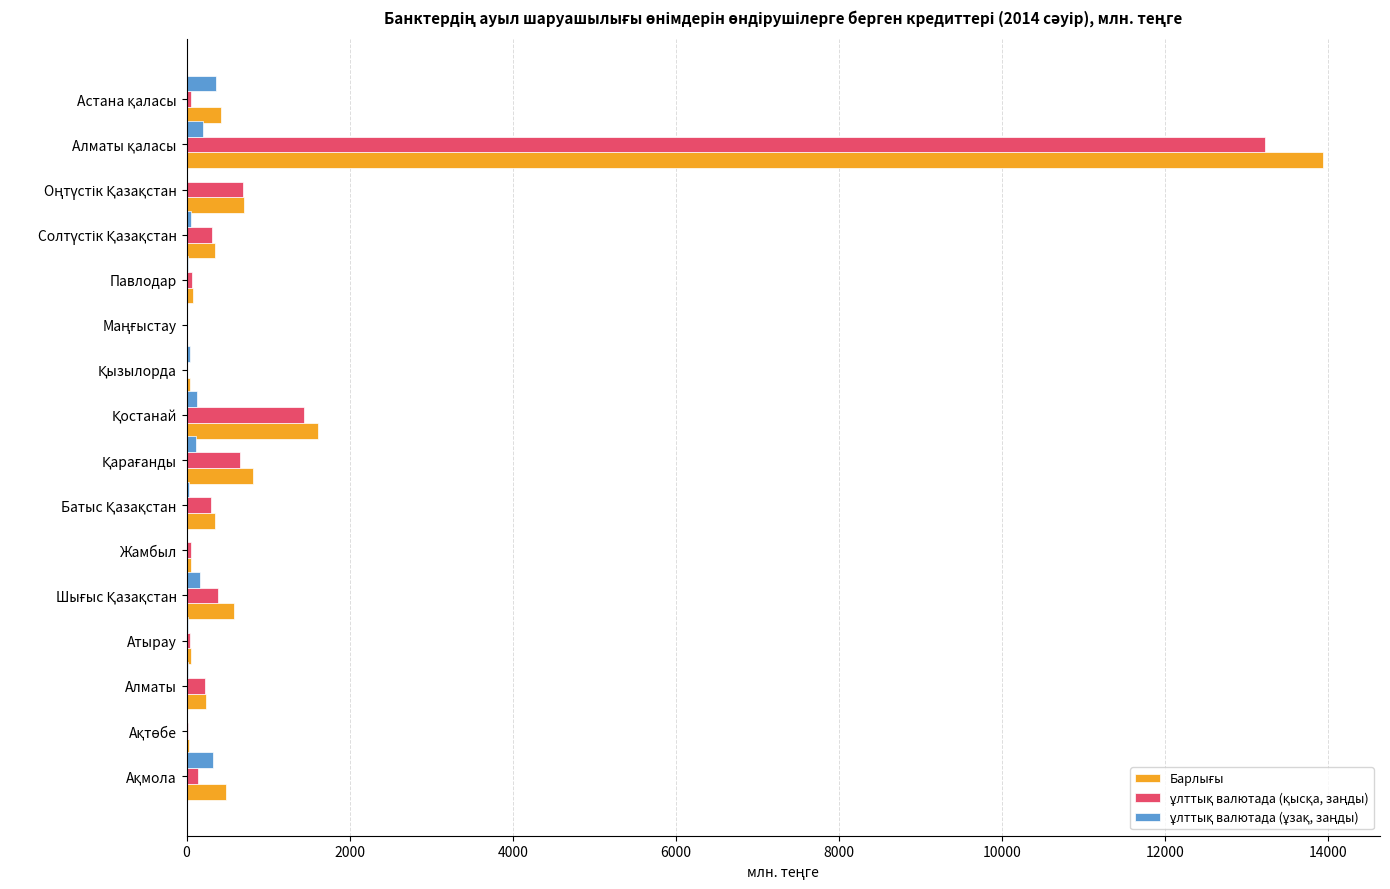

What is the maximum value shown in the chart?

13935.2